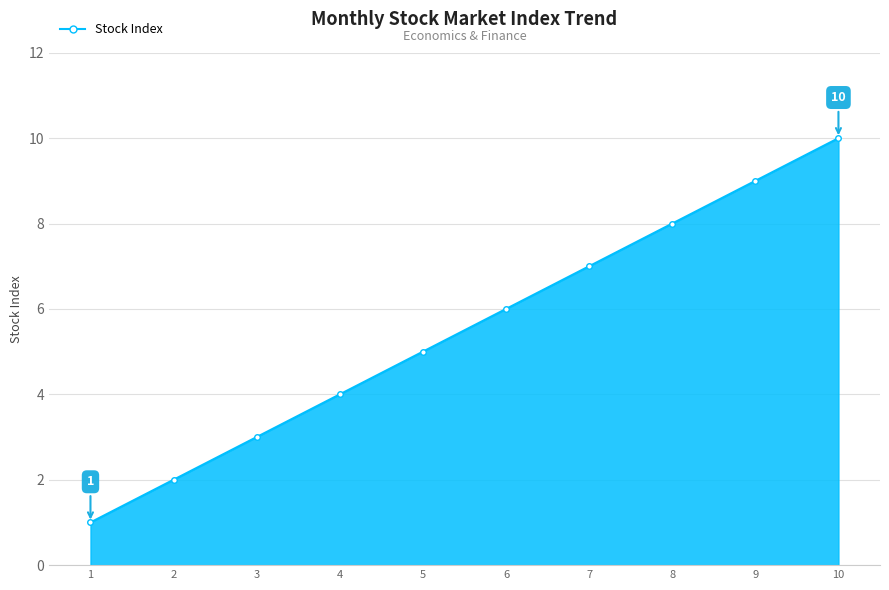

At which category does the chart reach its peak across all series?

10